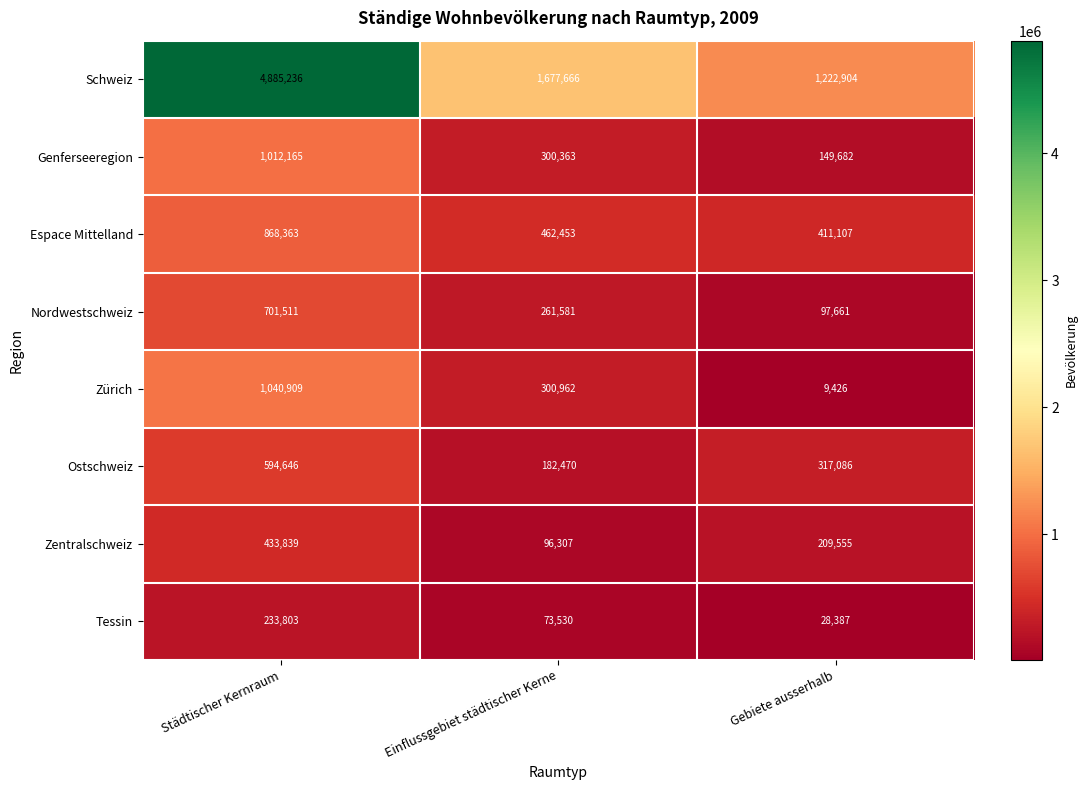

Between Einflussgebiet städtischer Kerne and Gebiete ausserhalb, which series saw the biggest shift?

Schweiz